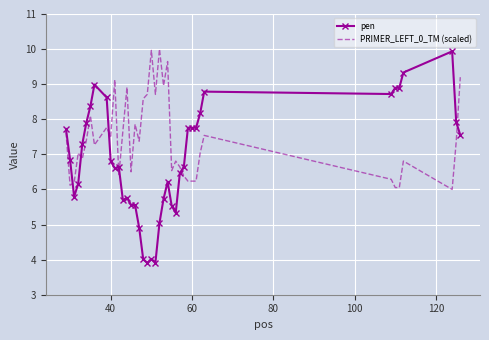

Which series ends up on top after the final intersection of pen and PRIMER_LEFT_0_TM (scaled)?

PRIMER_LEFT_0_TM (scaled)